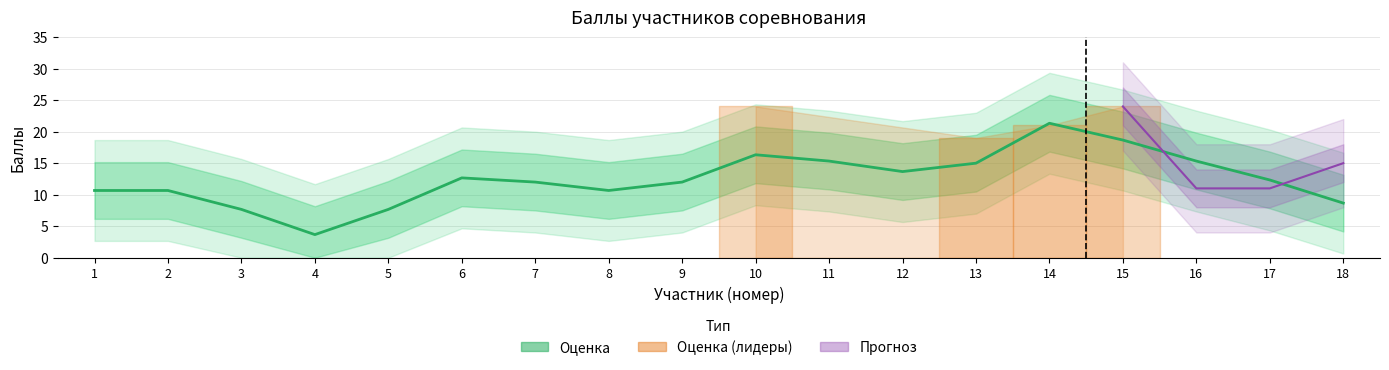

Rank the categories by value from highest to lowest.

14, 15, 10, 11, 16, 13, 12, 6, 17, 7, 9, 1, 2, 8, 18, 3, 5, 4